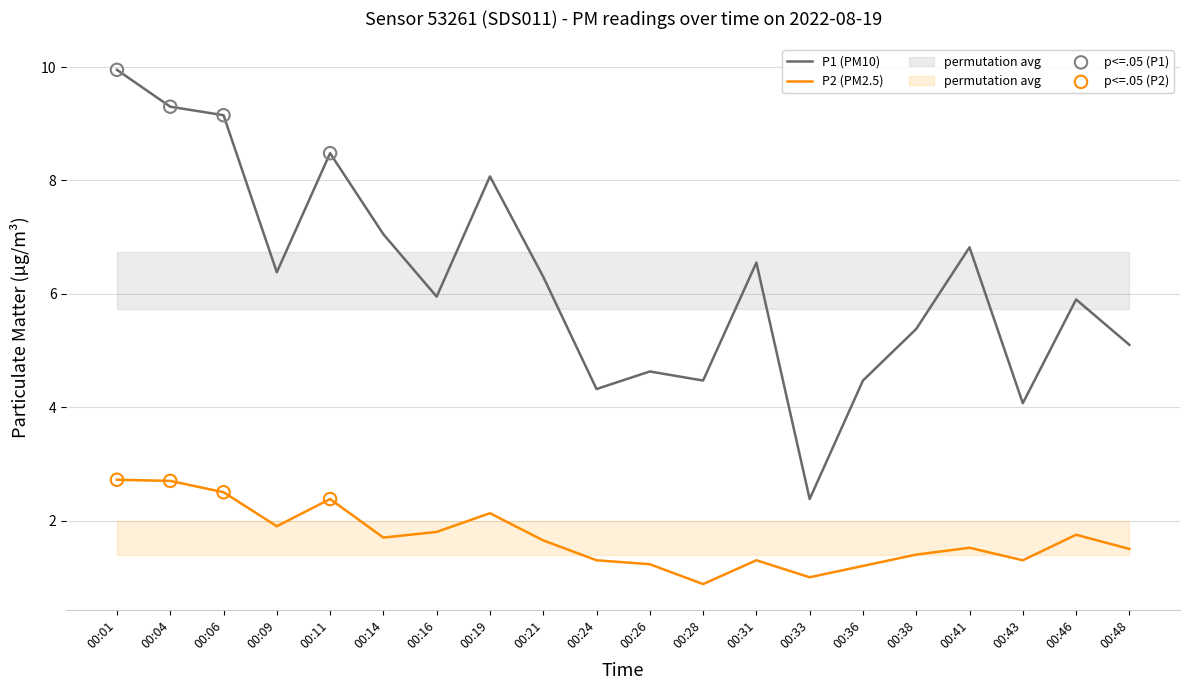

At which category is the sum across all series the highest?

00:01